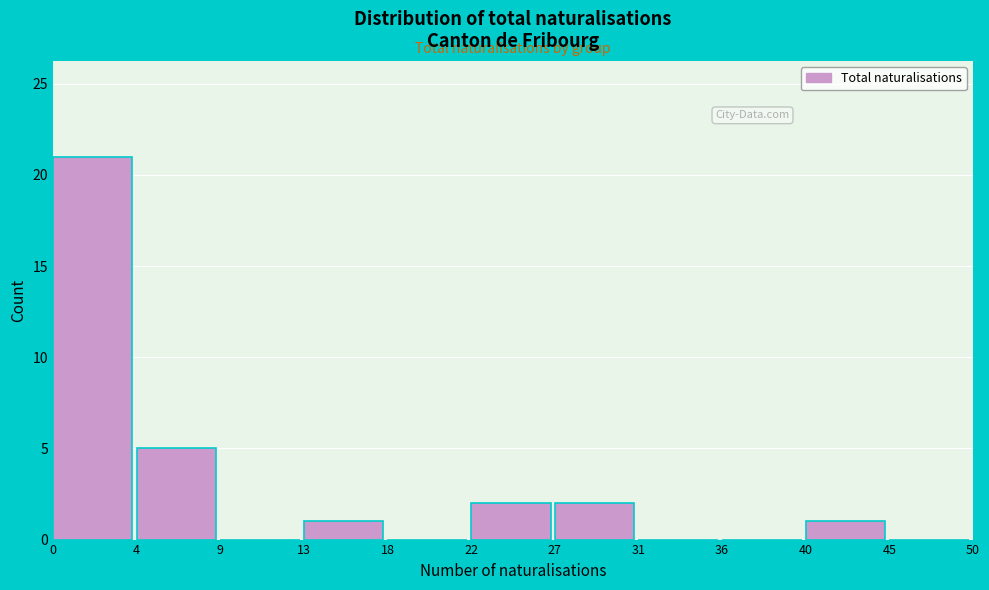

Reading left to right, extract all data points from this chart.

0=21	4=5	9=0	13=1	18=0	22=2	27=2	31=0	36=0	40=1	45=0